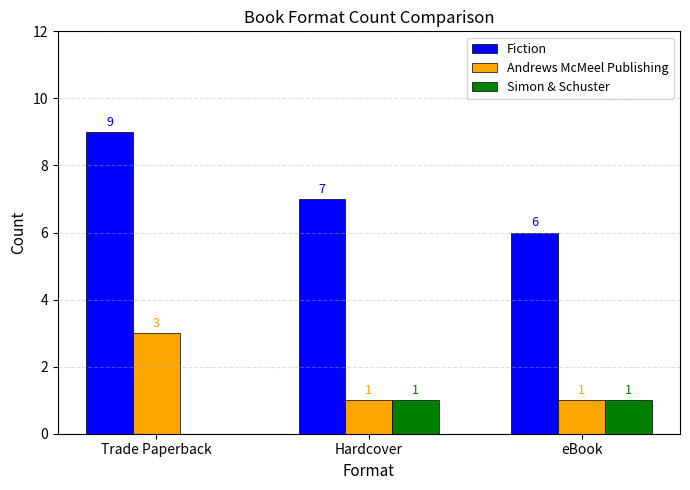

True or false: Fiction has a value of 9 at Trade Paperback.

True